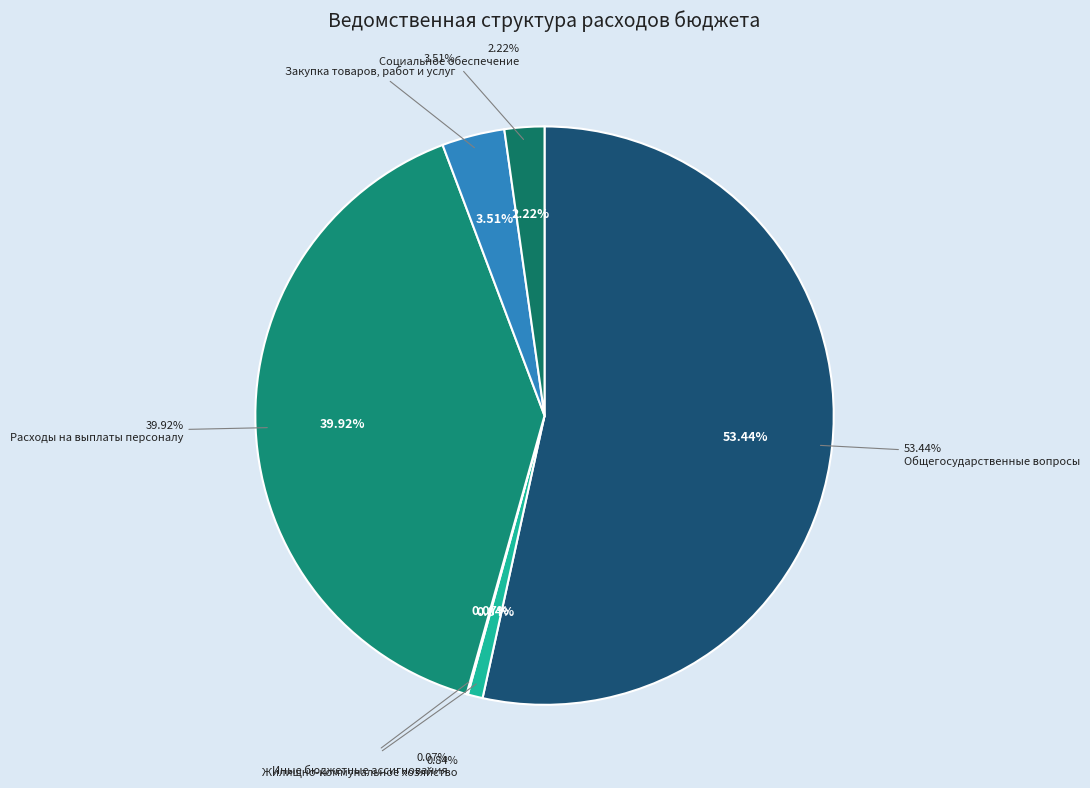

Combined, do Социальное обеспечение and Расходы на выплаты персоналу account for over 50%?

No